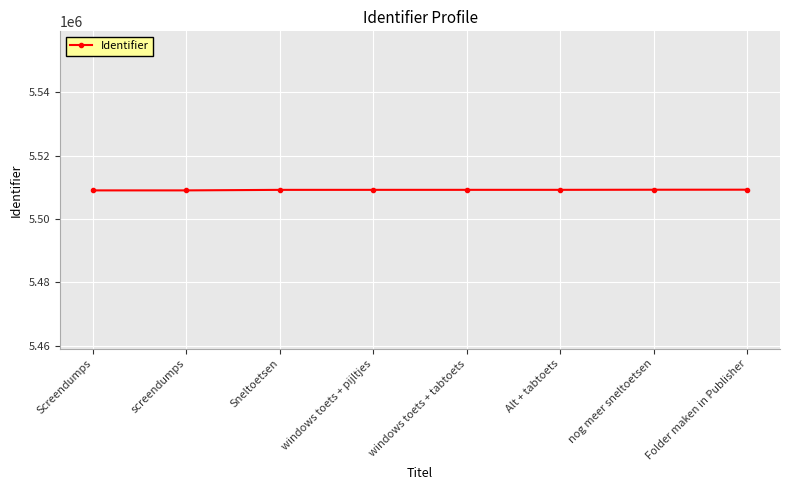

What is the label of the 6th point from the right?

Sneltoetsen